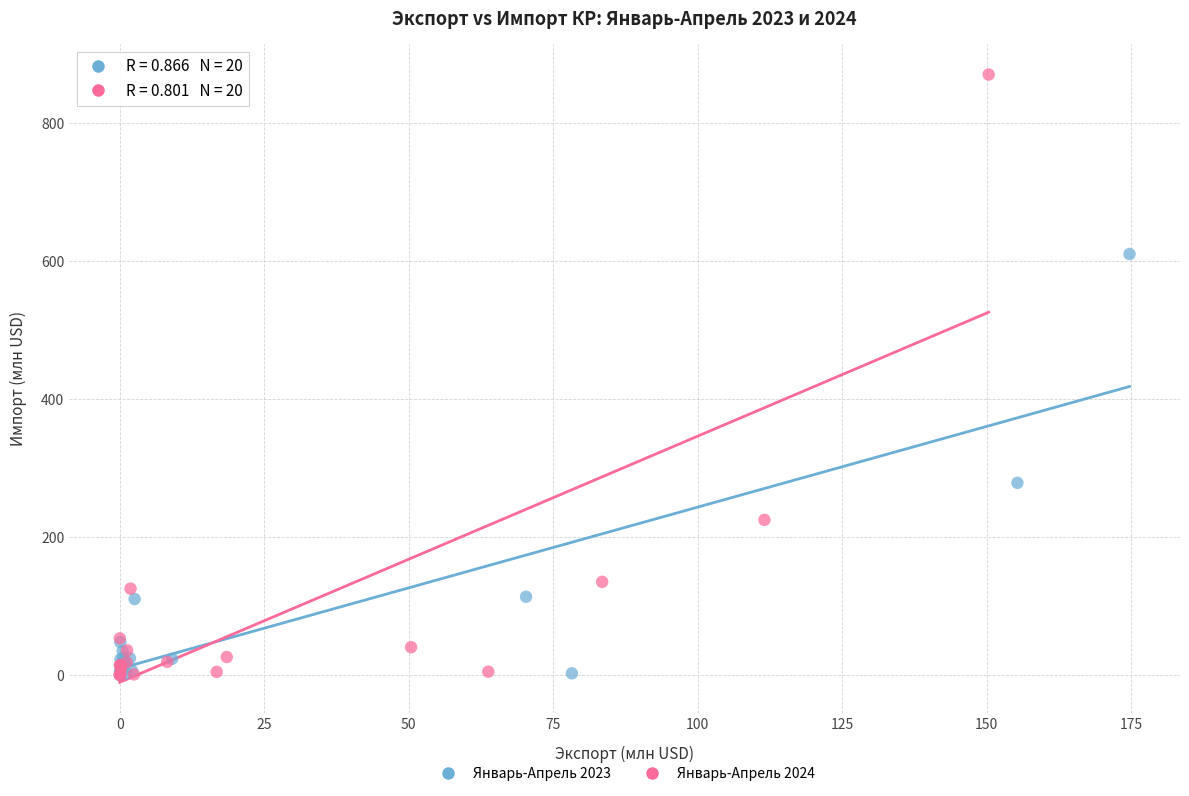

Which series has the widest spread of Y values?

Январь-Апрель 2024